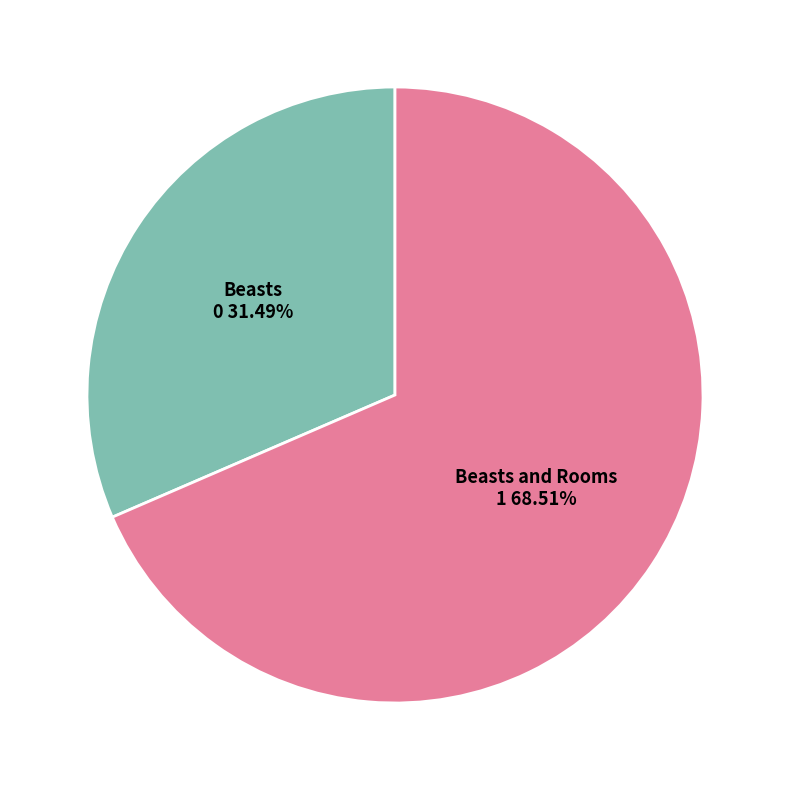

Does any single category account for the majority?

Yes